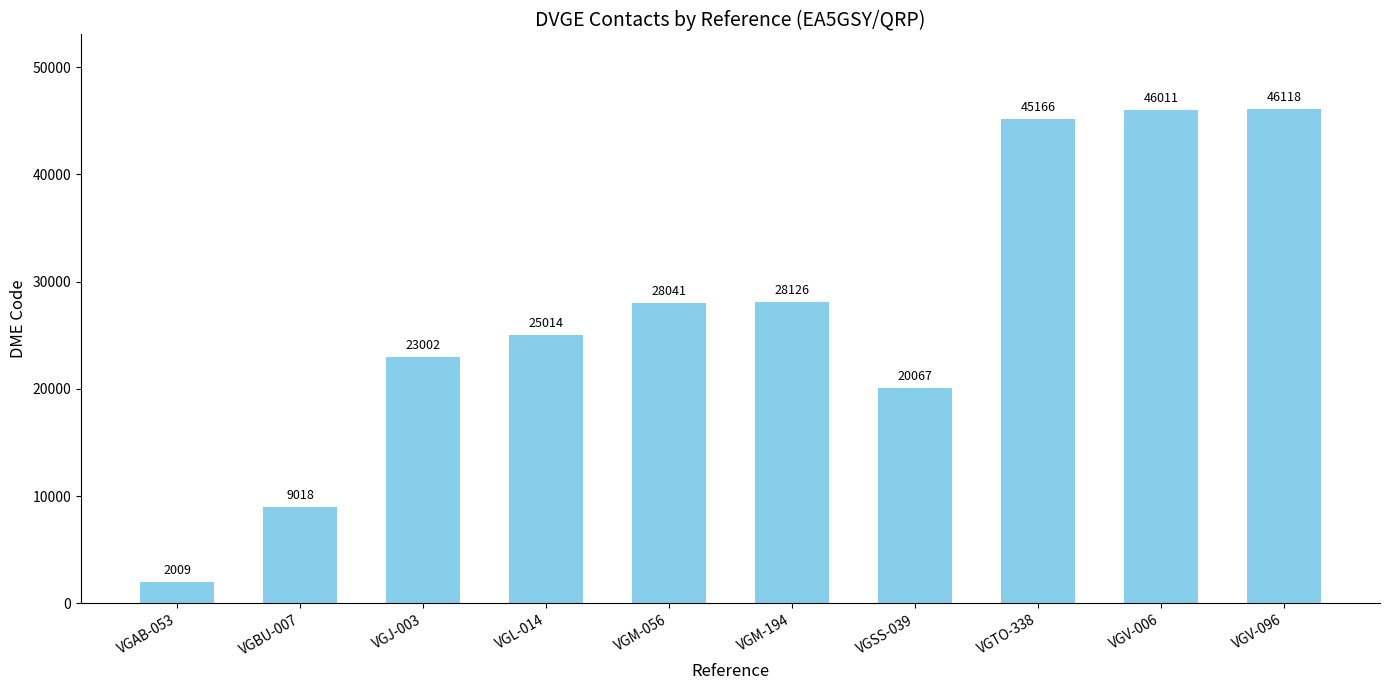

Where is the data nearest to the value 24063?

VGL-014